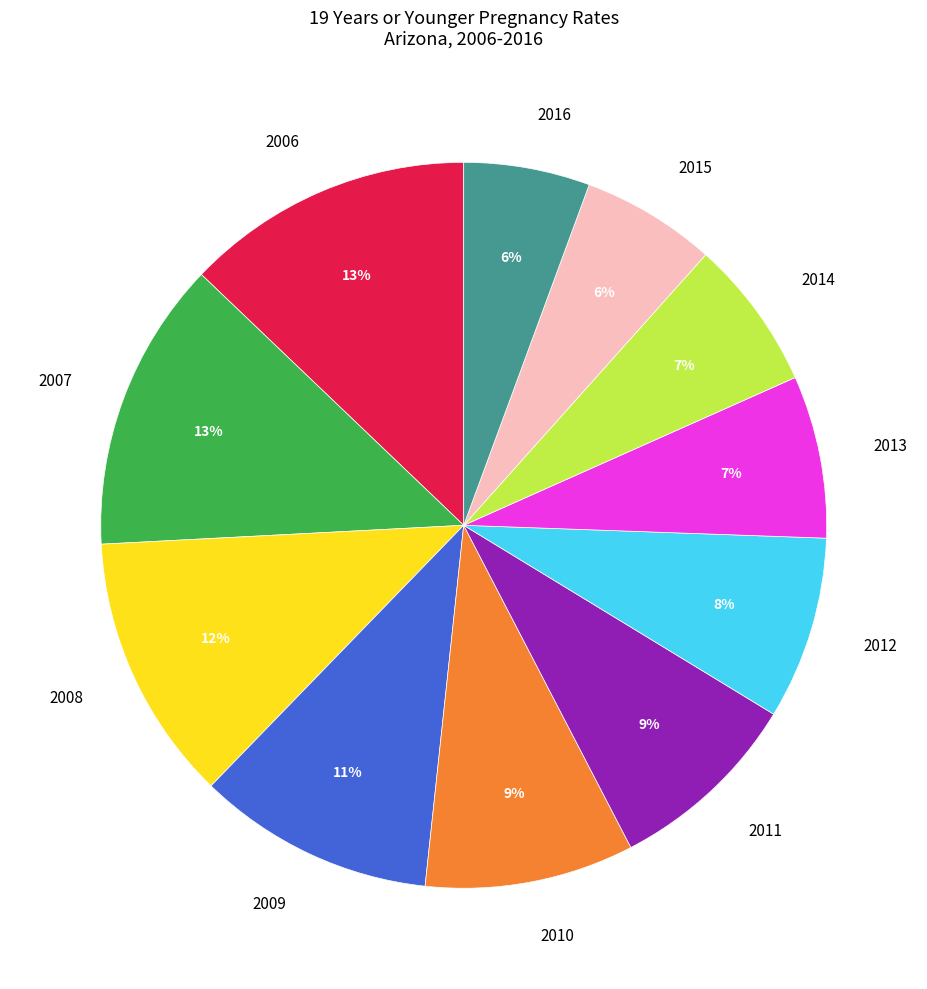

Is it true that 2009 is 11% of the pie?

True